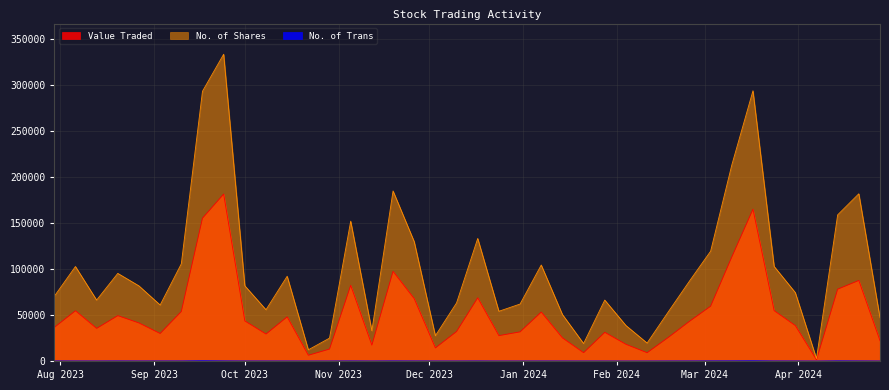

At which category is the sum across all series the highest?

24/09/2023